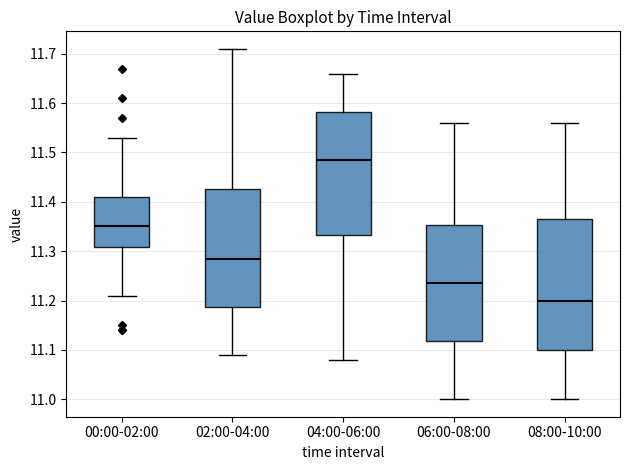

Reading left to right, read every box against the y-axis: the position of its median line, the range the box covers, and the ends of its whiskers. The values are not printed on the chart, so give them approximately, as read against the axis.

00:00-02:00: median 11.35, box 11.31 to 11.41, whiskers 11.21 to 11.53
02:00-04:00: median 11.29, box 11.19 to 11.43, whiskers 11.09 to 11.71
04:00-06:00: median 11.49, box 11.33 to 11.58, whiskers 11.08 to 11.66
06:00-08:00: median 11.24, box 11.12 to 11.35, whiskers 11.00 to 11.56
08:00-10:00: median 11.20, box 11.10 to 11.37, whiskers 11.00 to 11.56